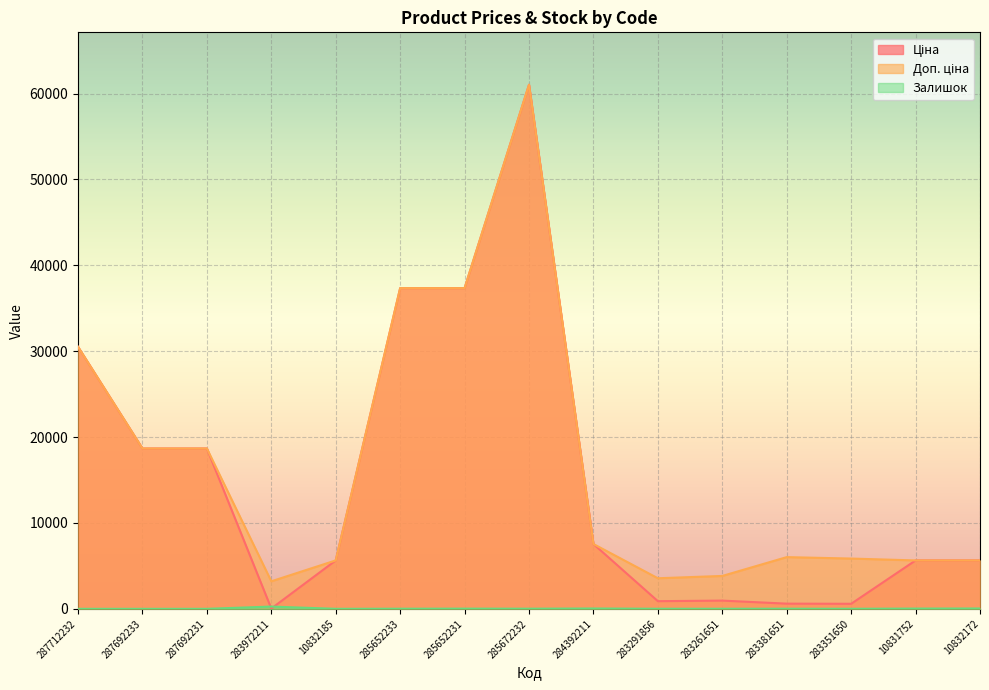

At which label is Ціна closest to 30528?

287712232